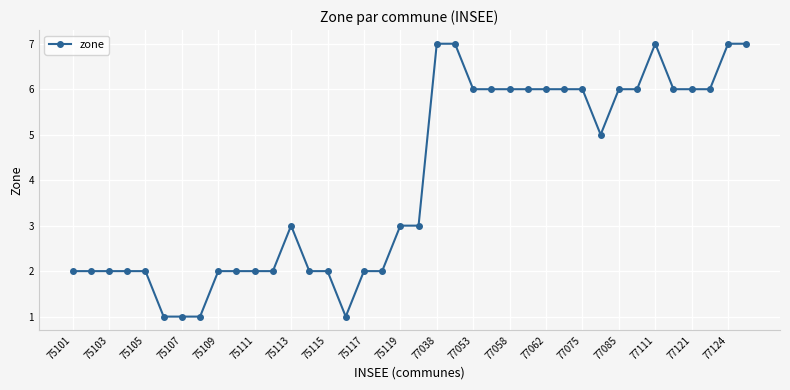

What is the sum of all values?

151